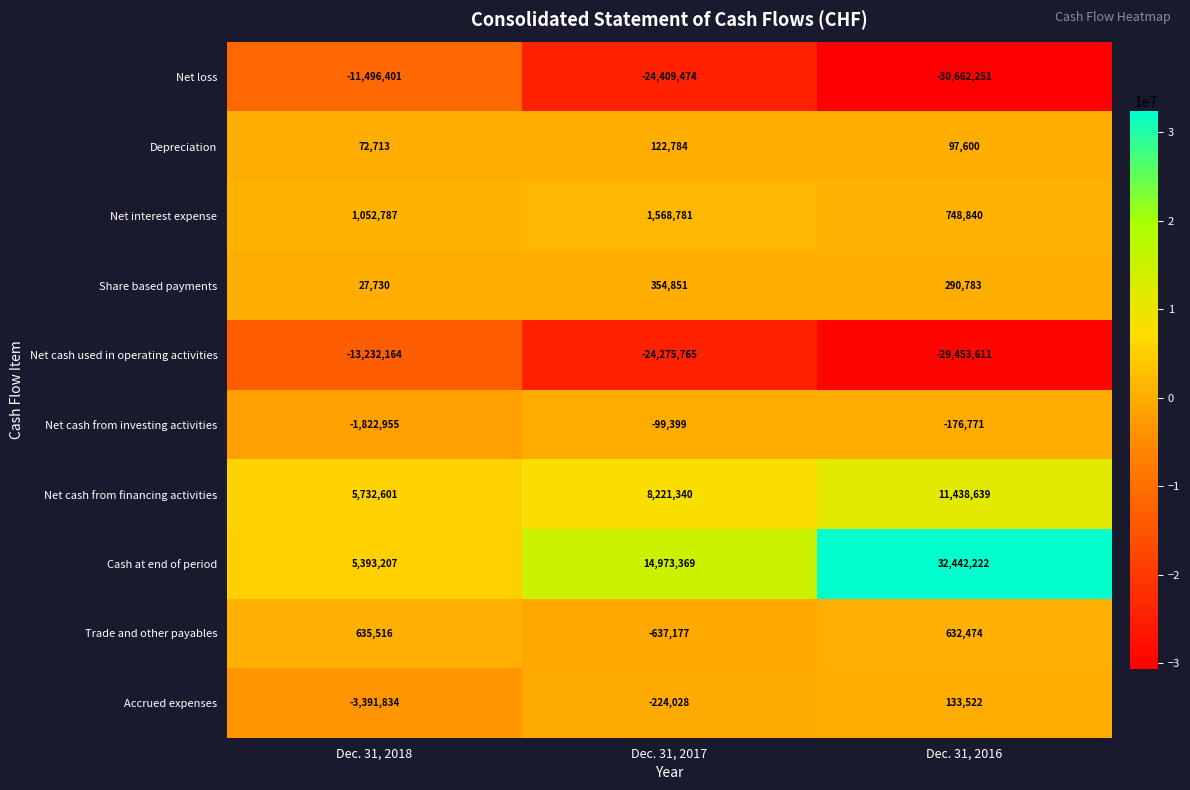

Which category has the lowest value across all series?

Dec. 31, 2016